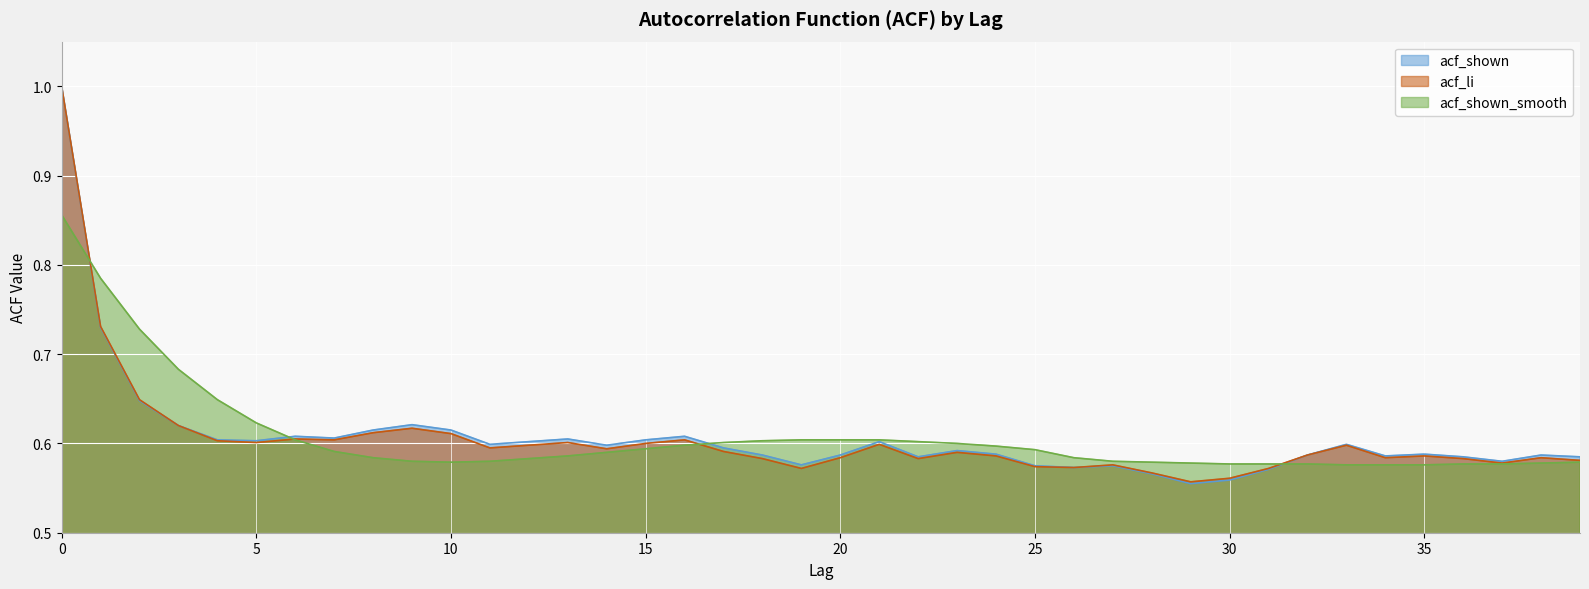

What is the difference between the maximum and minimum values in the acf_shown_smooth series?

0.3